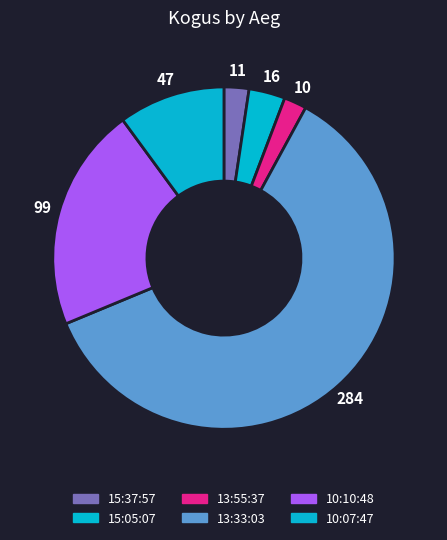

Which category has the biggest portion of the pie?

13:33:03